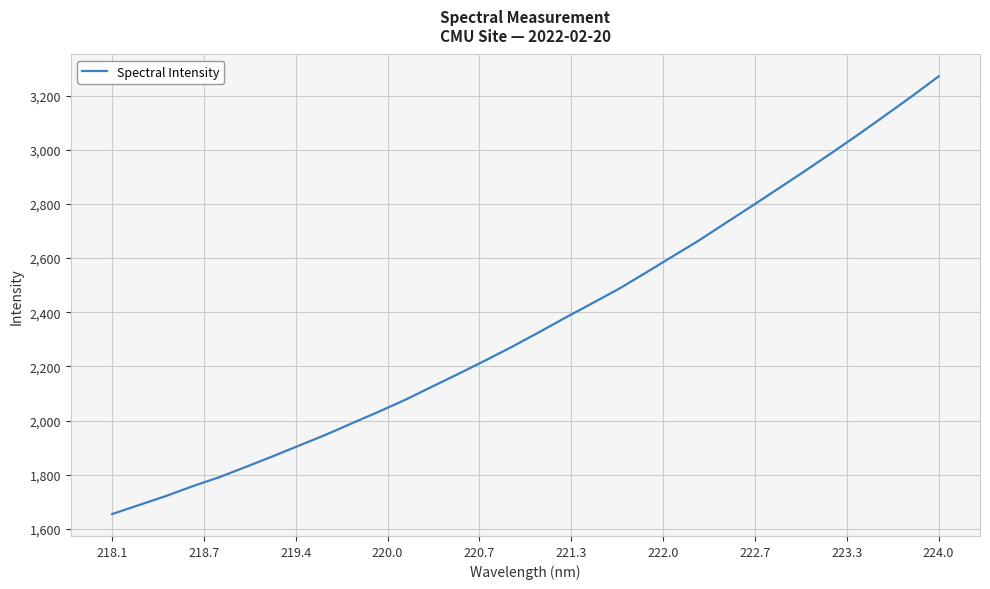

How many lines are shown in the chart?

1